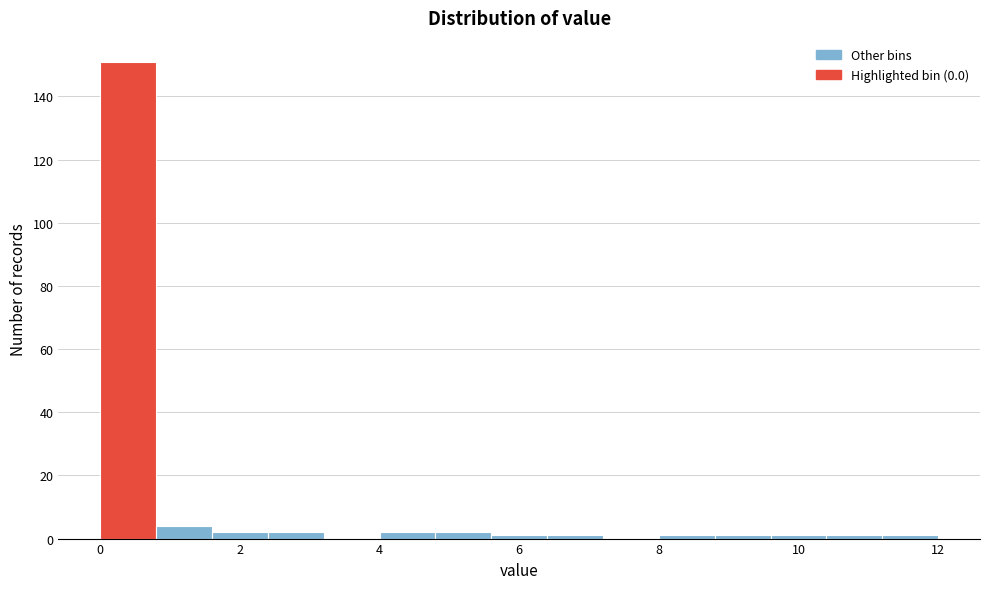

Reading left to right, transcribe this chart: for each bar, give the range it covers on the x-axis and its height. The values are not printed on the chart, so give them approximately, as read against the axis.

0.0 to 0.8: 152
0.8 to 1.6: 4
1.6 to 2.4: 2
2.4 to 3.2: 2
3.2 to 4.0: 0
4.0 to 4.8: 2
4.8 to 5.6: 2
5.6 to 6.4: under 2
6.4 to 7.2: under 2
7.2 to 8.0: 0
8.0 to 8.8: under 2
8.8 to 9.6: under 2
9.6 to 10.4: under 2
10.4 to 11.2: under 2
11.2 to 12.0: under 2